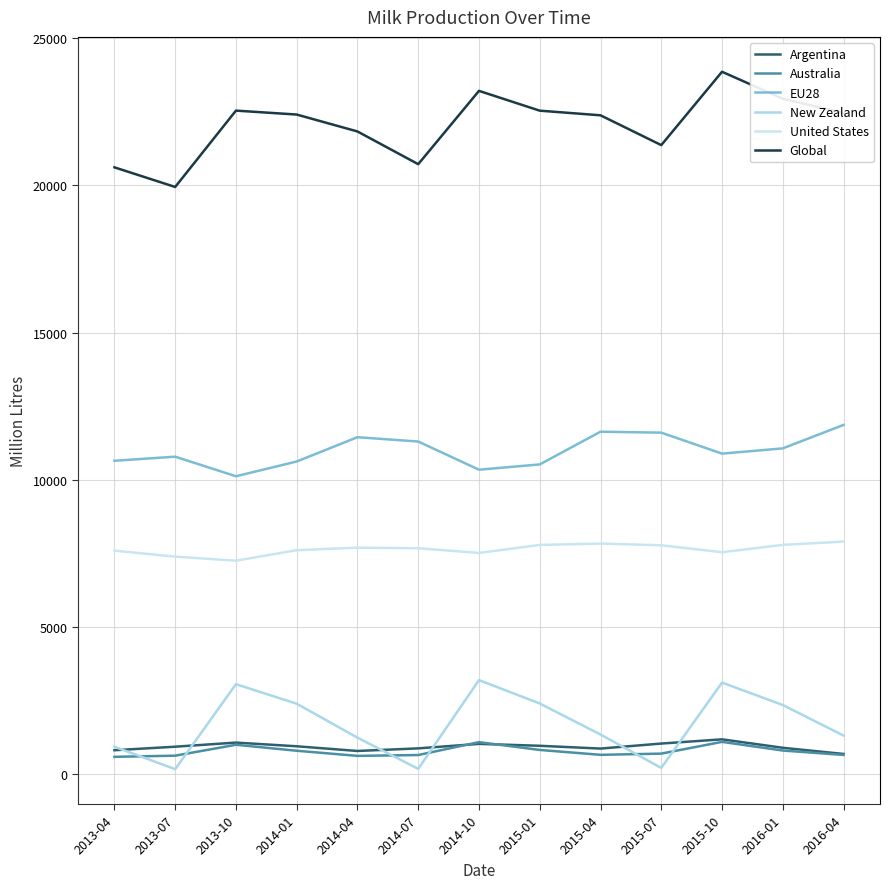

What is the difference between the second highest and minimum values in the Australia series?

498.8